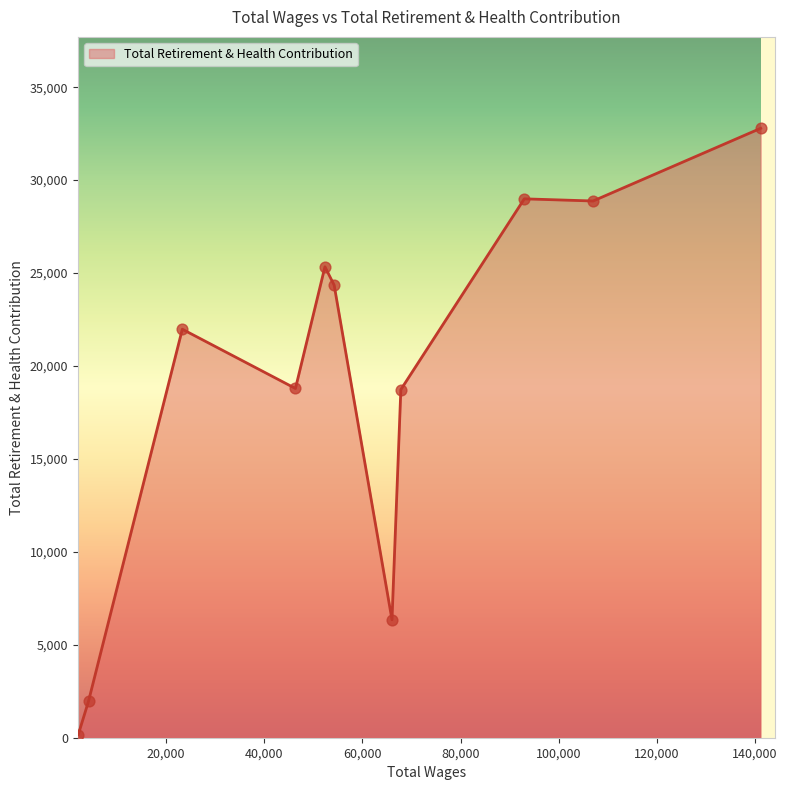

What is the difference between the maximum and minimum values?

32619